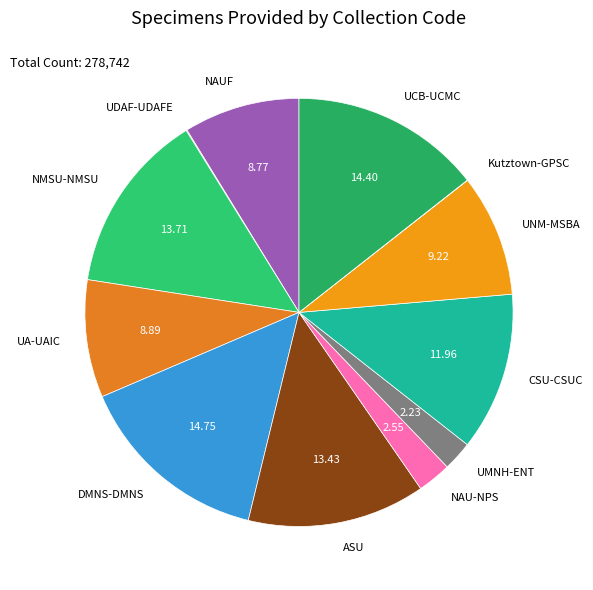

True or false: UMNH-ENT accounts for 2% of the total.

True